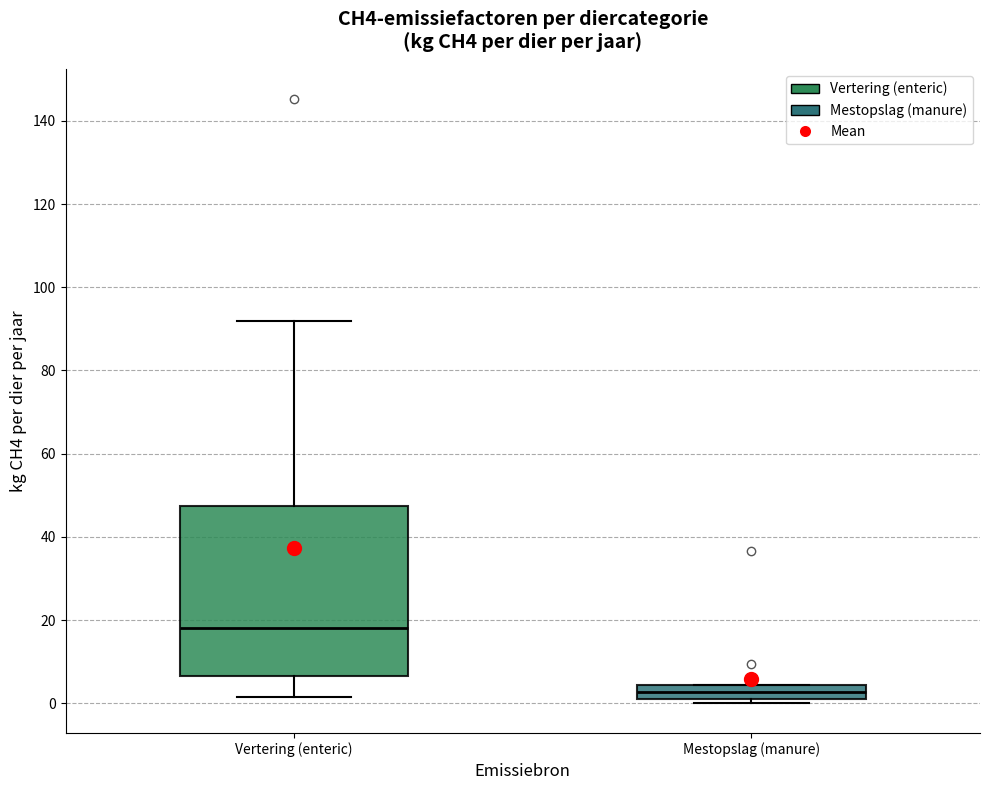

Which box is the tallest, from its lower edge to its upper edge?

Vertering (enteric)